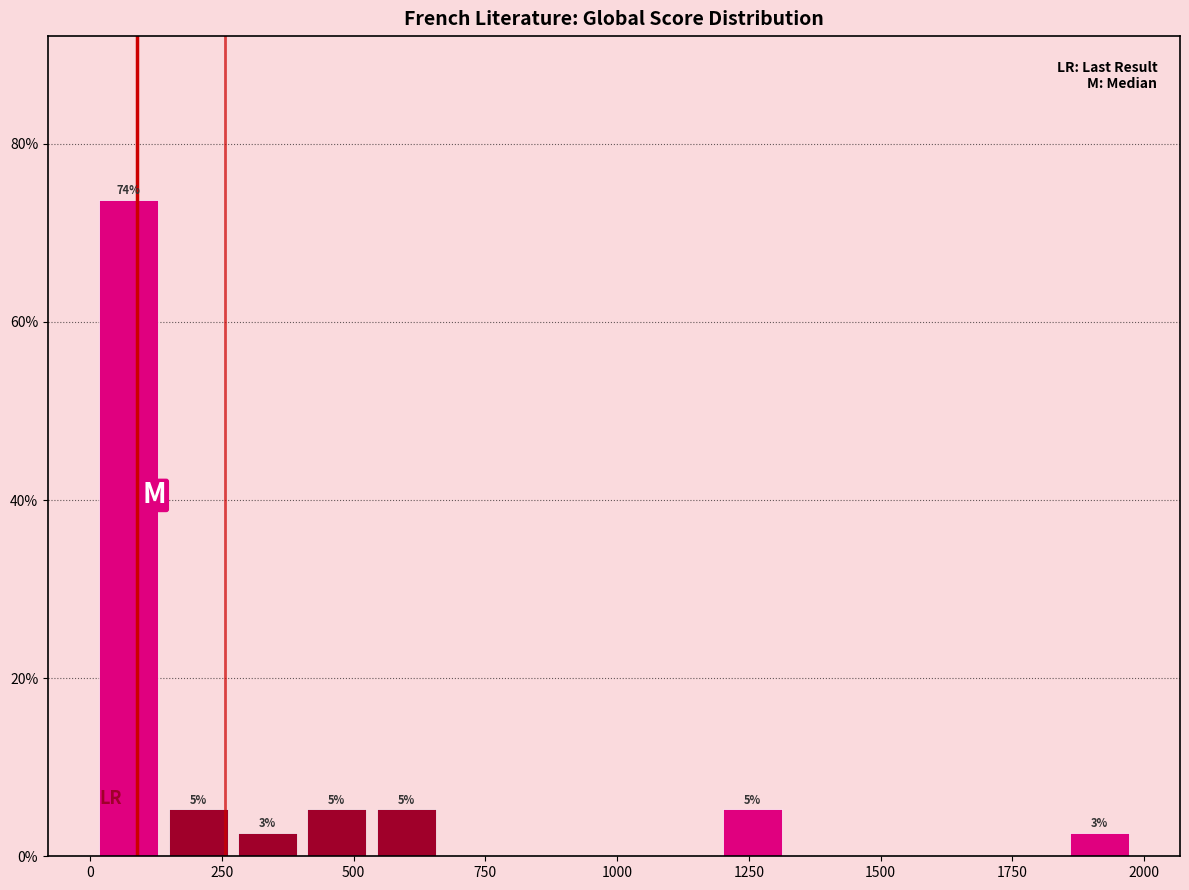

Read against the x-axis, roughly where is the centre of the tallest bar?

50